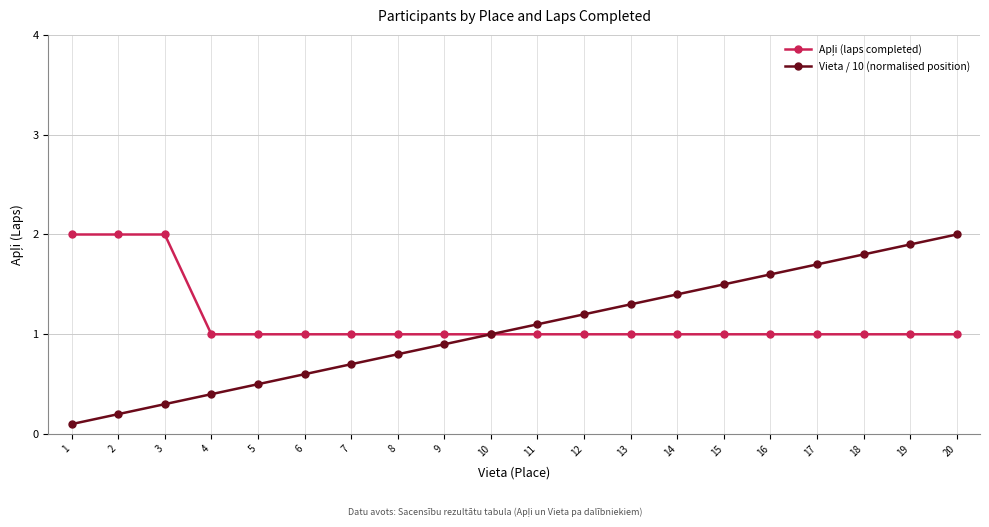

How many categories are shown in the chart?

20